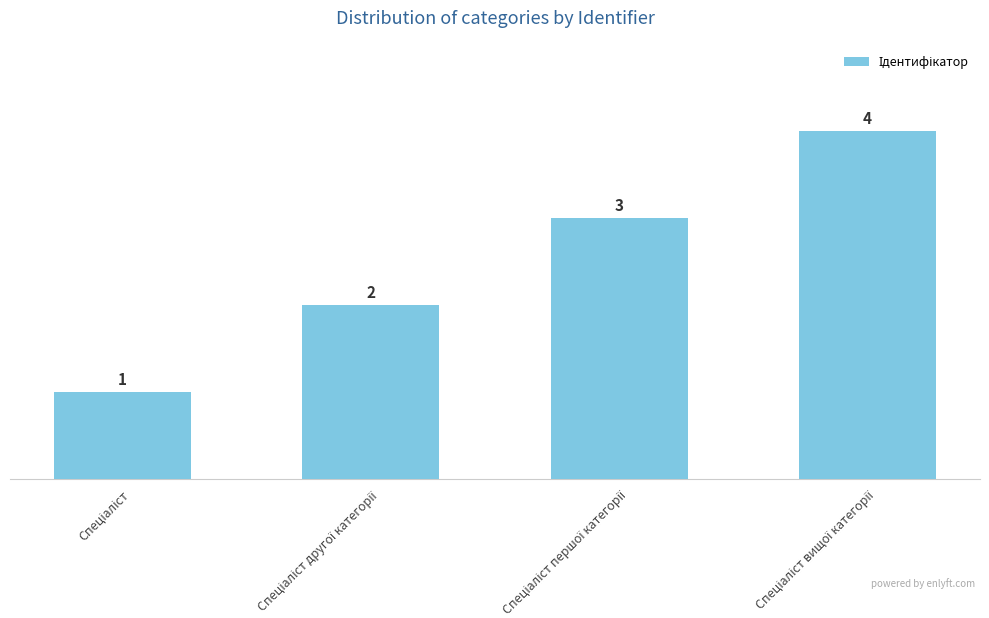

Reading right to left, extract all data points from this chart.

4	3	2	1